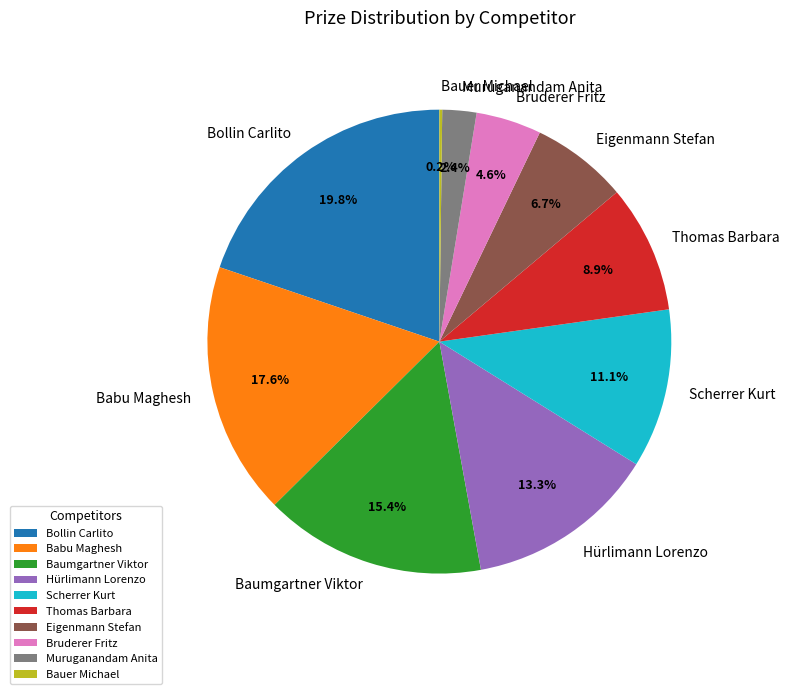

Does Baumgartner Viktor represent more than half of the total?

No